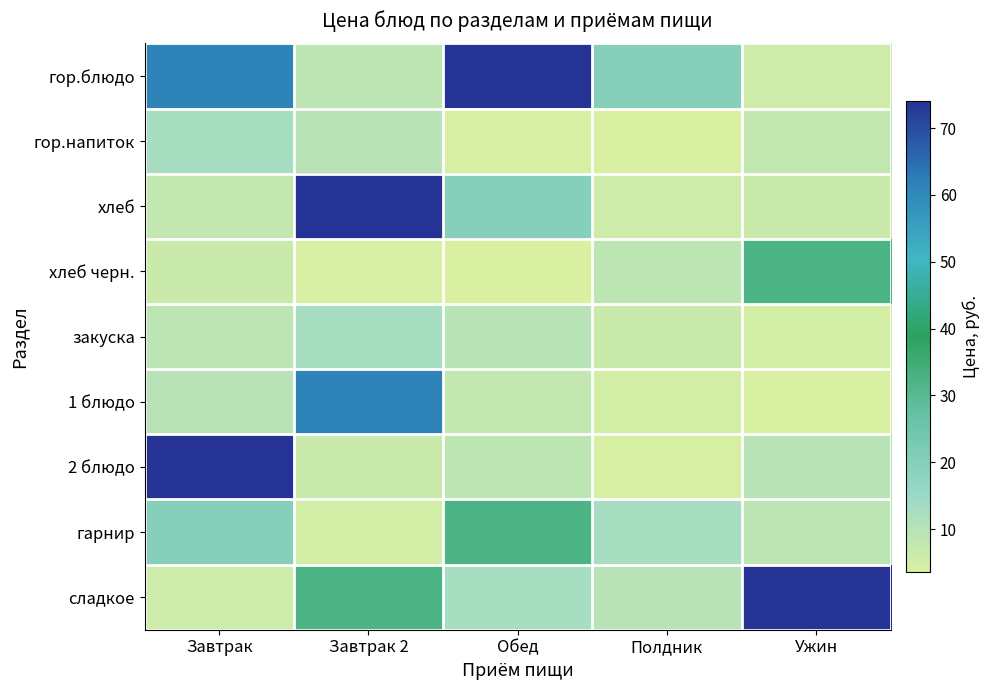

At which category is the sum across all series the highest?

Завтрак 2